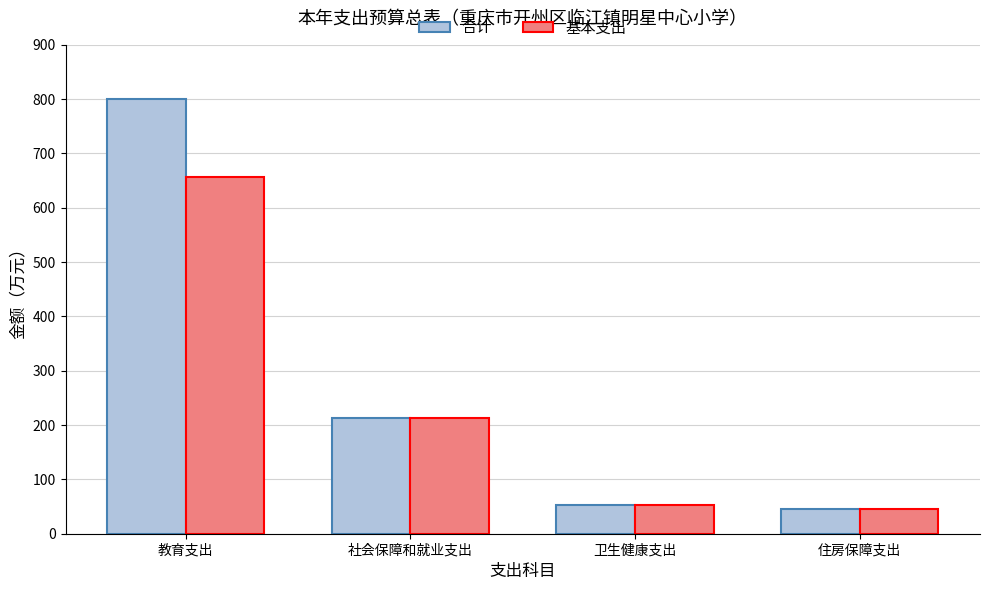

How many data points in 合计 are above 213?

2